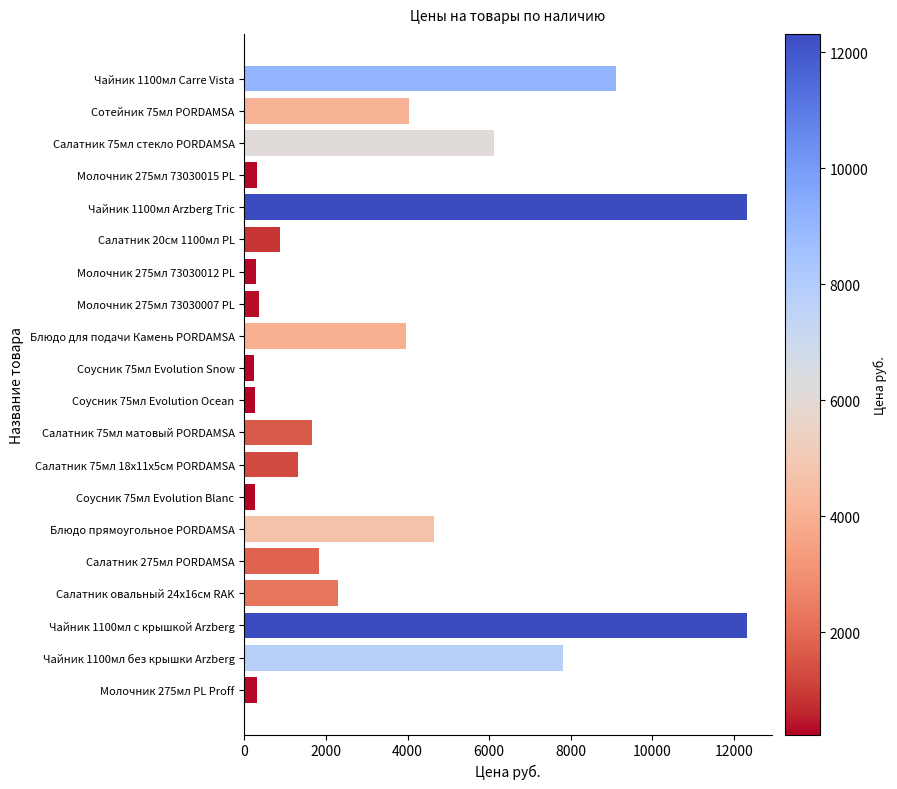

What is the change in value from Чайник 1100мл без крышки Arzberg to Салатник овальный 24x16см RAK?

-5507.2